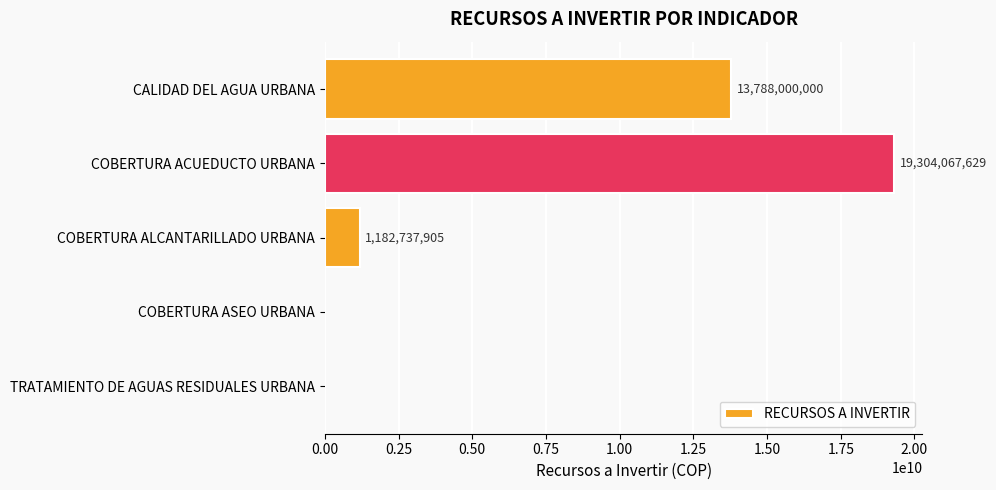

What is the change in value from CALIDAD DEL AGUA URBANA to TRATAMIENTO DE AGUAS RESIDUALES URBANA?

-13788000000